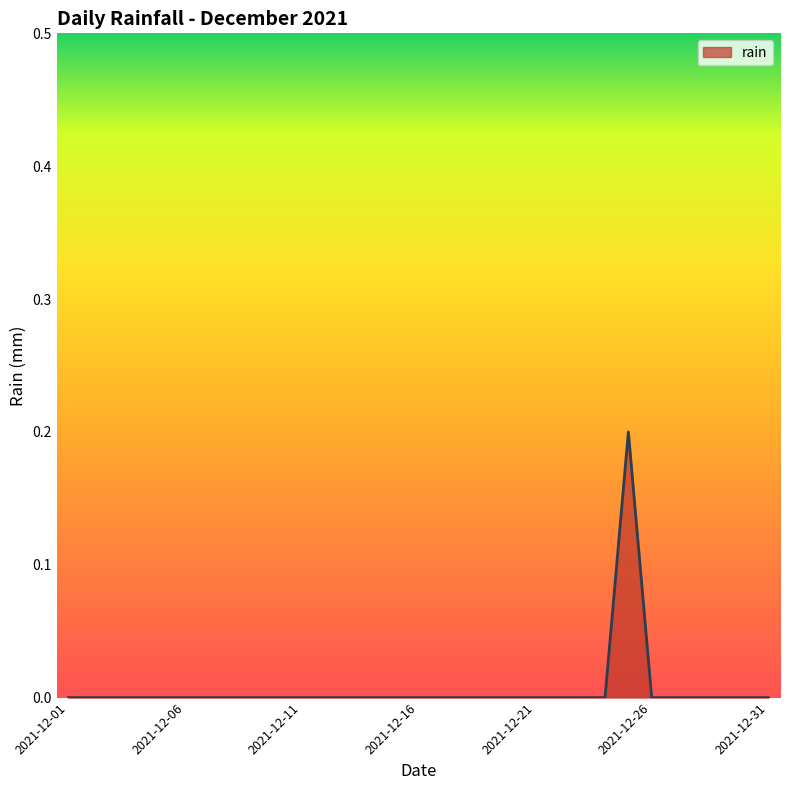

Count the values in the range 0 to 1.

31